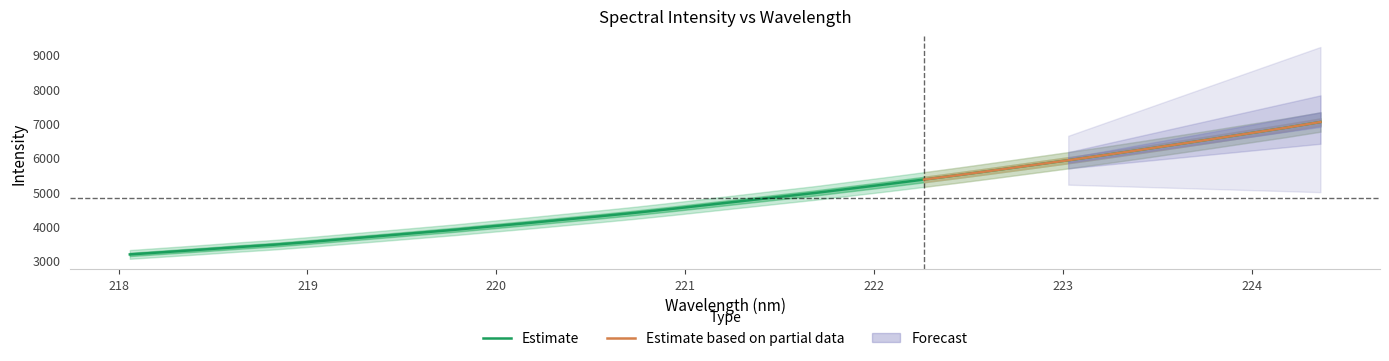

How many values are below 4746?

17